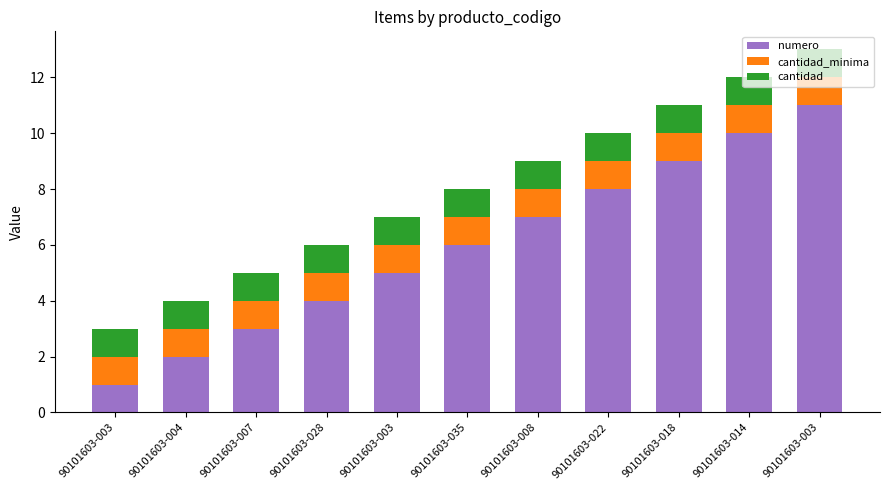

List the series in order of their peak value, lowest first.

cantidad_minima, cantidad, numero